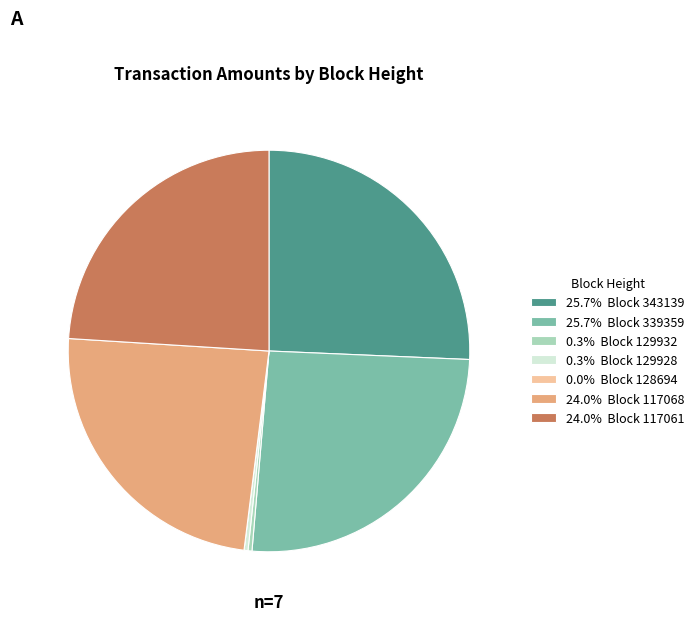

Is there a majority slice in this chart?

No